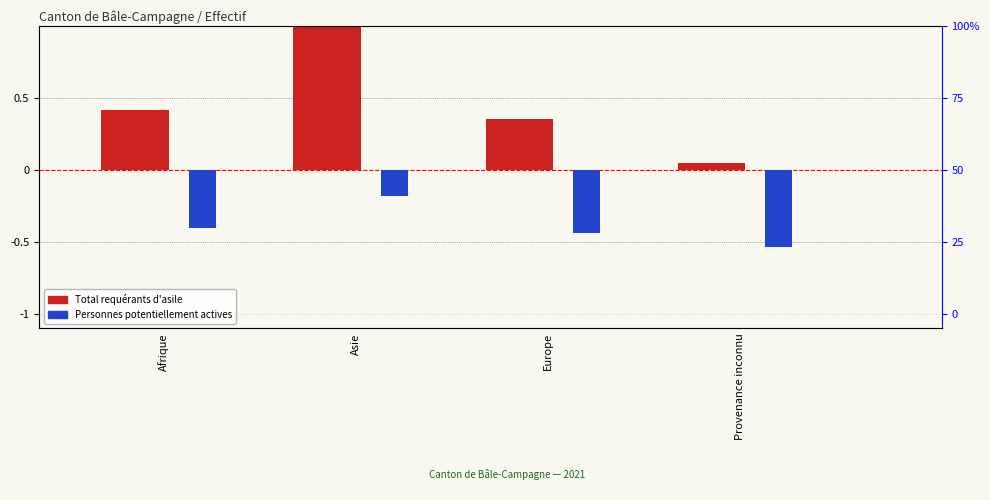

Count the number of data series in this chart.

2